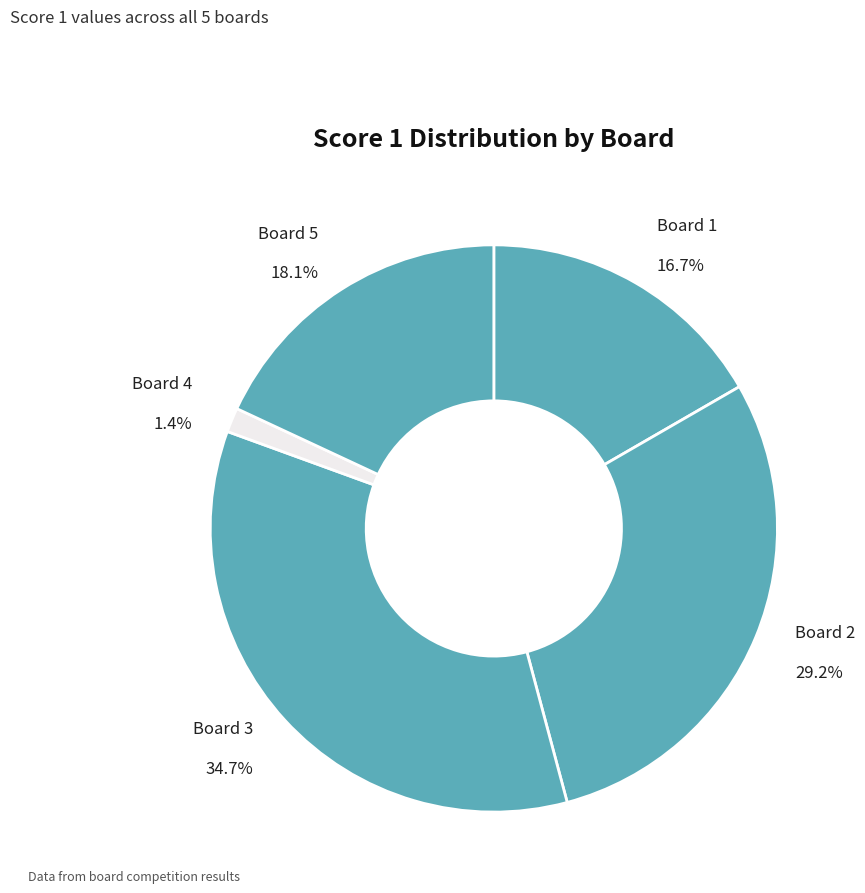

What percentage is the Board 5 slice, to the nearest percent?

18%